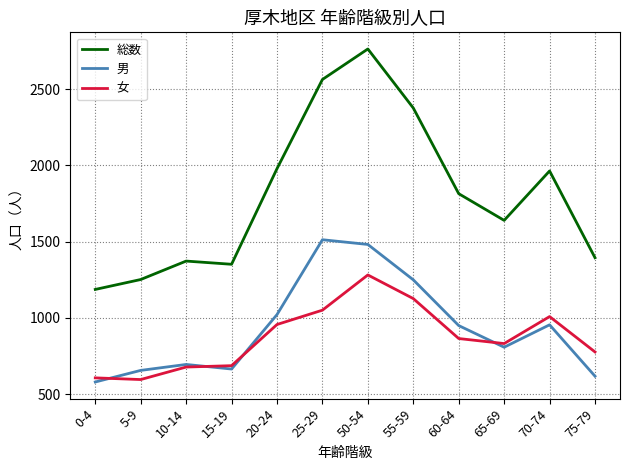

What is the difference between the 女 values at 70-74 and 60-64?

144